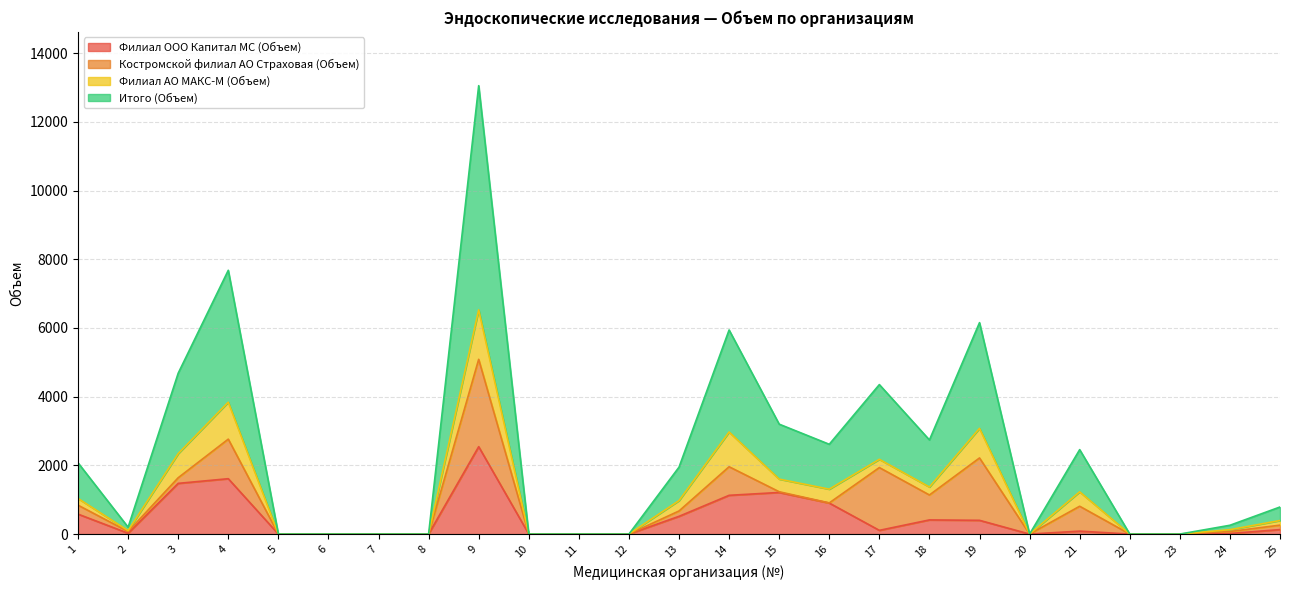

The value of Филиал ООО Капитал МС (Объем) at 3 is 408. True or false?

False